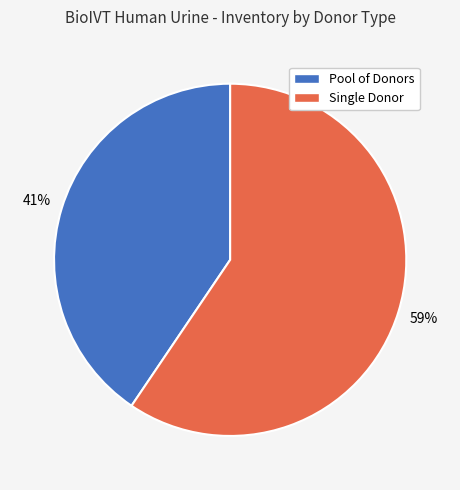

How many slices are in this pie chart?

2